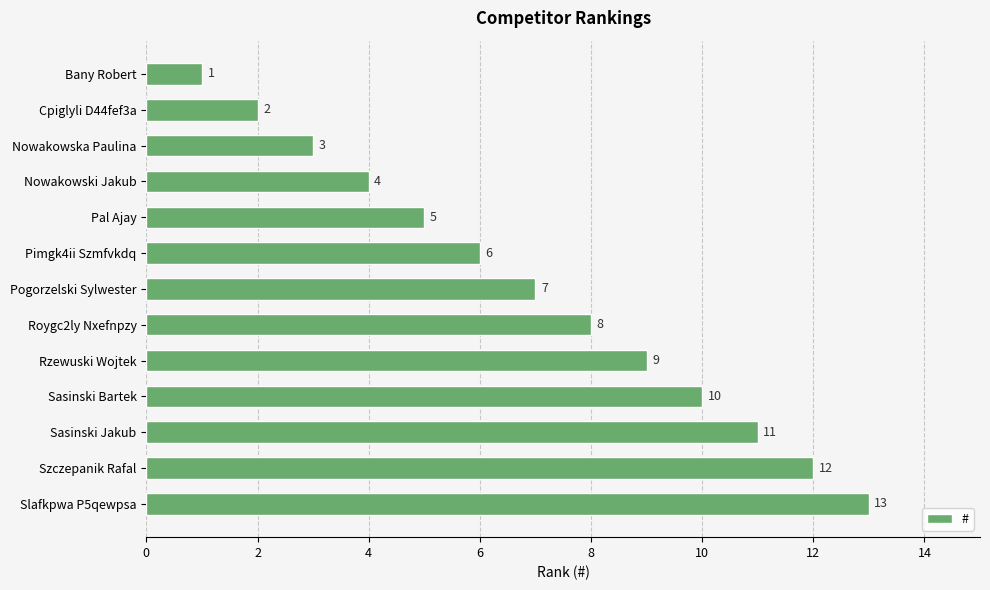

What value does the data have at Slafkpwa P5qewpsa, to the nearest 10?

10